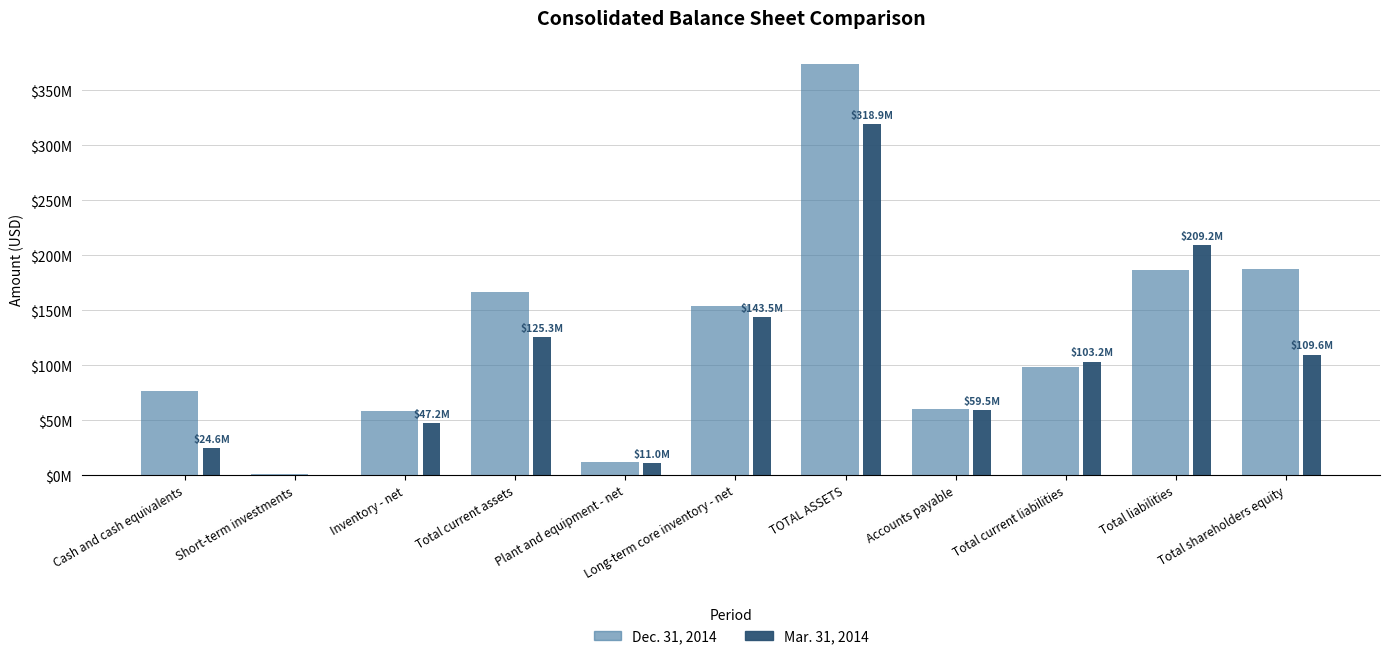

Are the bars grouped side by side (vs. stacked)?

Yes